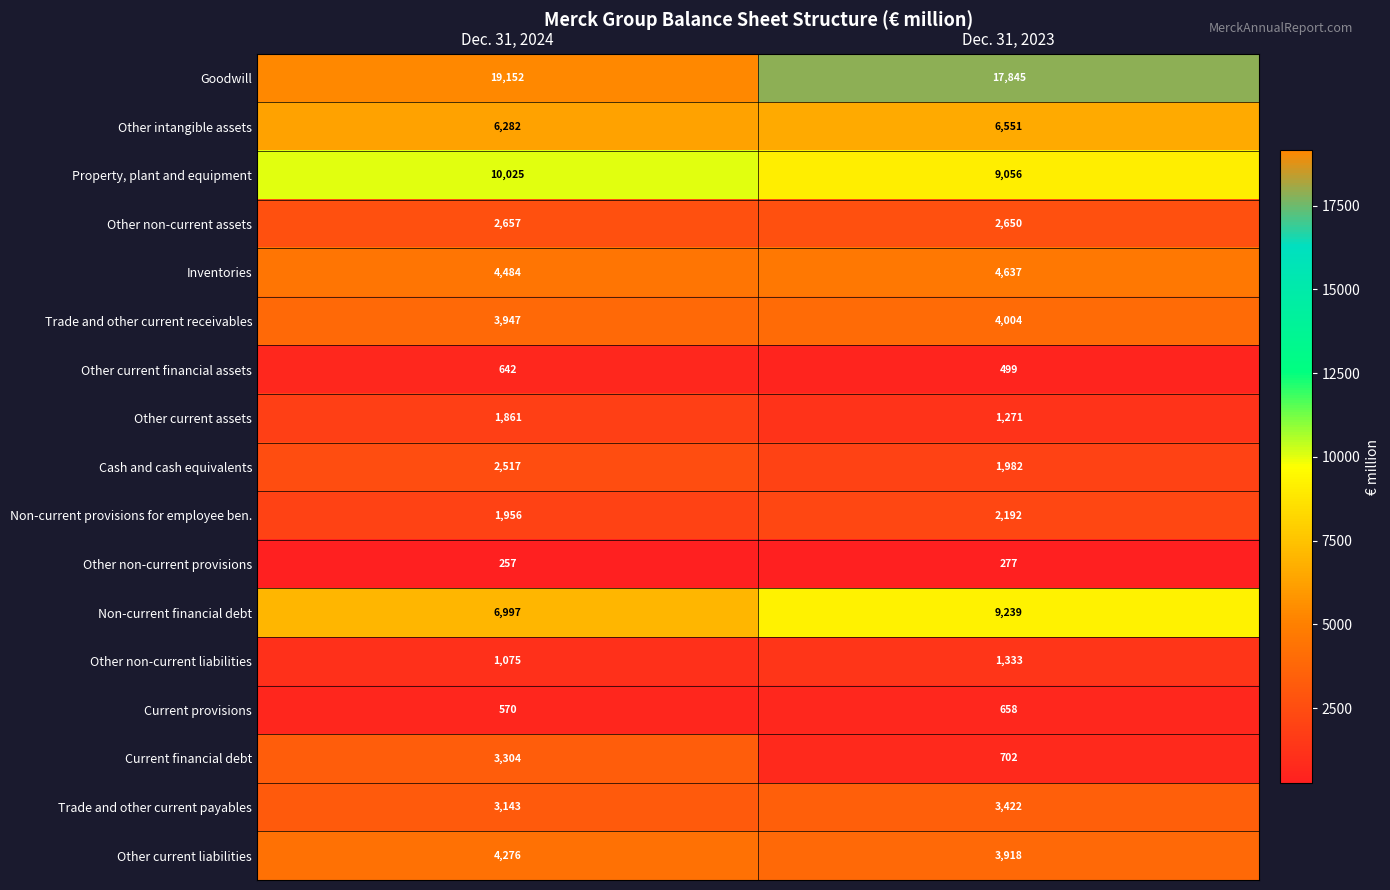

Which series has the largest total across all categories?

Goodwill